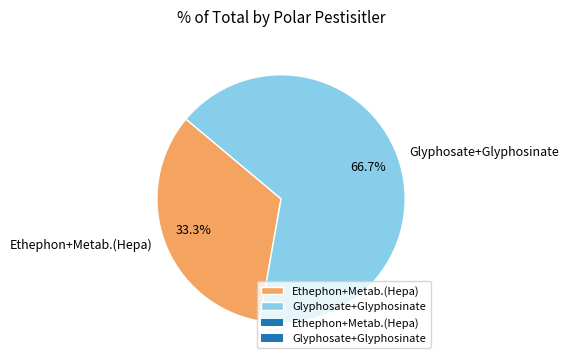

What is the smallest slice in the pie chart?

Ethephon+Metab.(Hepa)